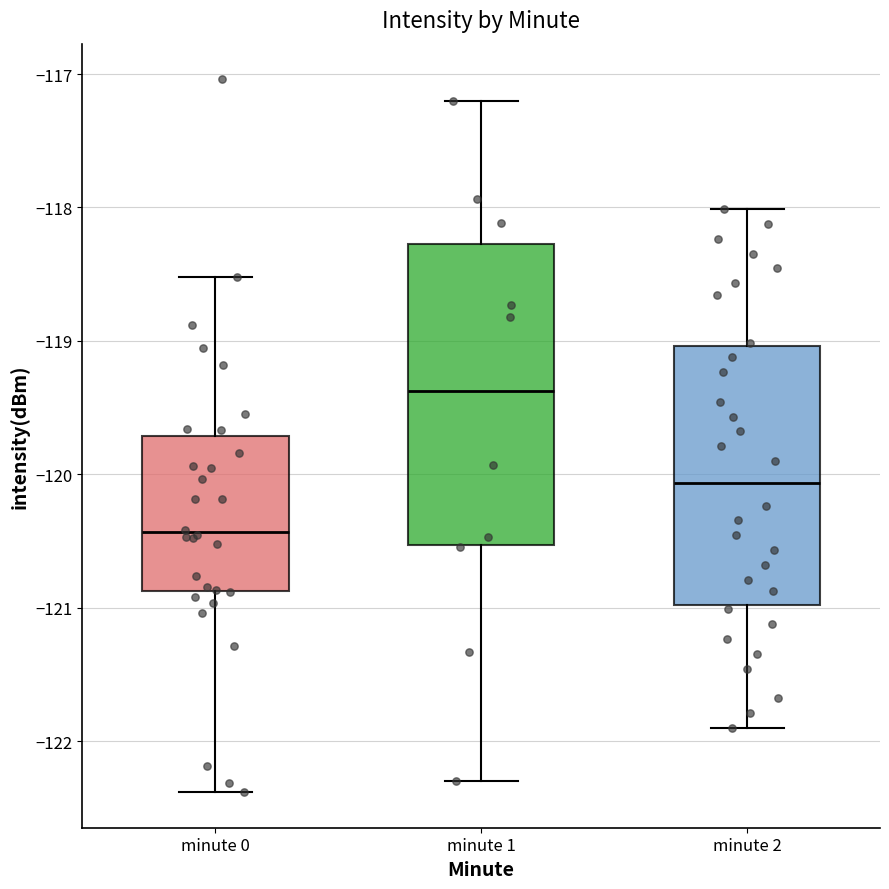

Reading left to right, transcribe this box plot: for each box, give where its median line is, the range the box spans, and where its two whiskers end, as read against the y-axis. The values are not printed on the chart, so give them approximately, as read against the axis.

minute 0: median -120.4, box -120.9 to -119.7, whiskers -122.4 to -118.5
minute 1: median -119.4, box -120.5 to -118.3, whiskers -122.3 to -117.2
minute 2: median -120.1, box -121.0 to -119.0, whiskers -121.9 to -118.0